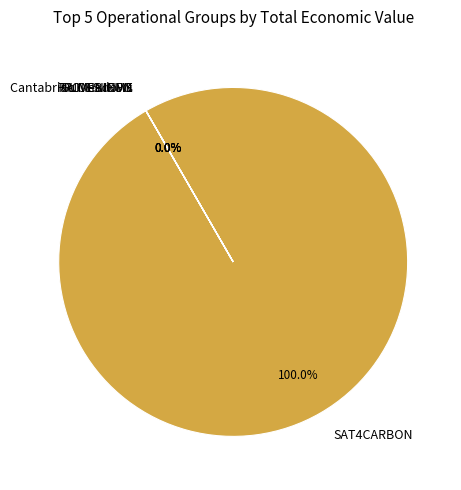

To the nearest percent, what is the difference between the SAT4CARBON and Cantabrian Meadows slice percentages?

100%